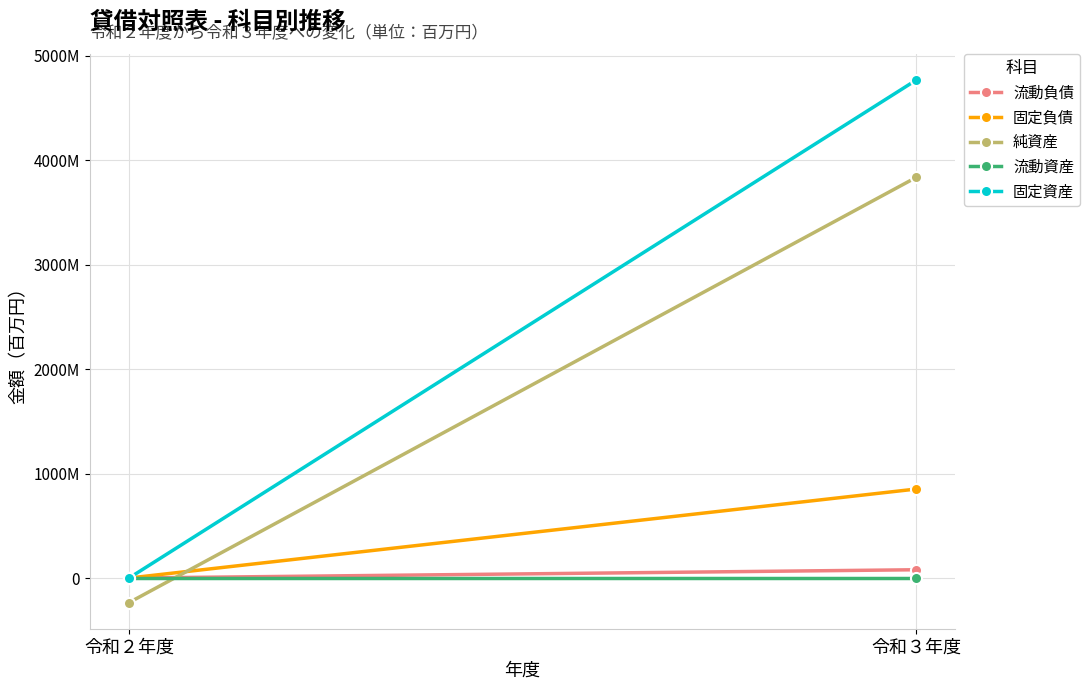

Reading left to right, transcribe all the data shown in this chart.

流動負債: 令和２年度=0	令和３年度=79491324
固定負債: 令和２年度=0	令和３年度=852243541
純資産: 令和２年度=-235089716	令和３年度=3835998126
流動資産: 令和２年度=0	令和３年度=0
固定資産: 令和２年度=0	令和３年度=4767732991